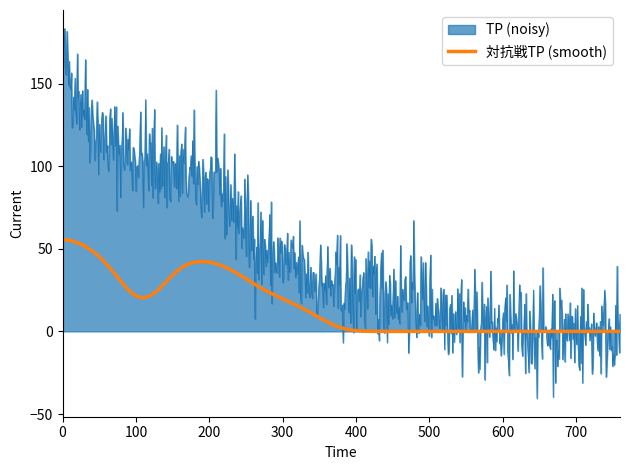

What is the smallest value displayed?

-40.5